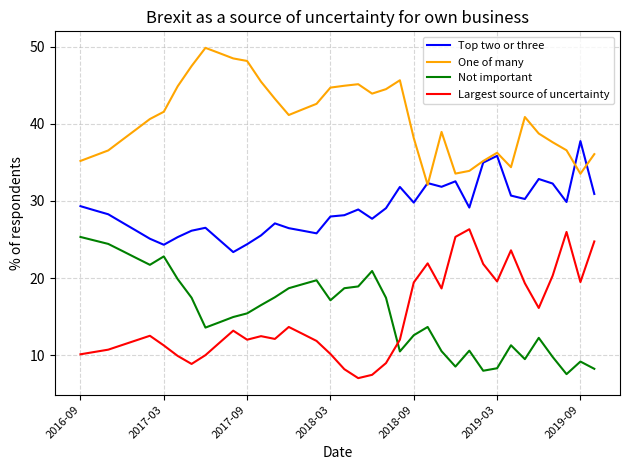

What is the greatest value displayed?

49.8